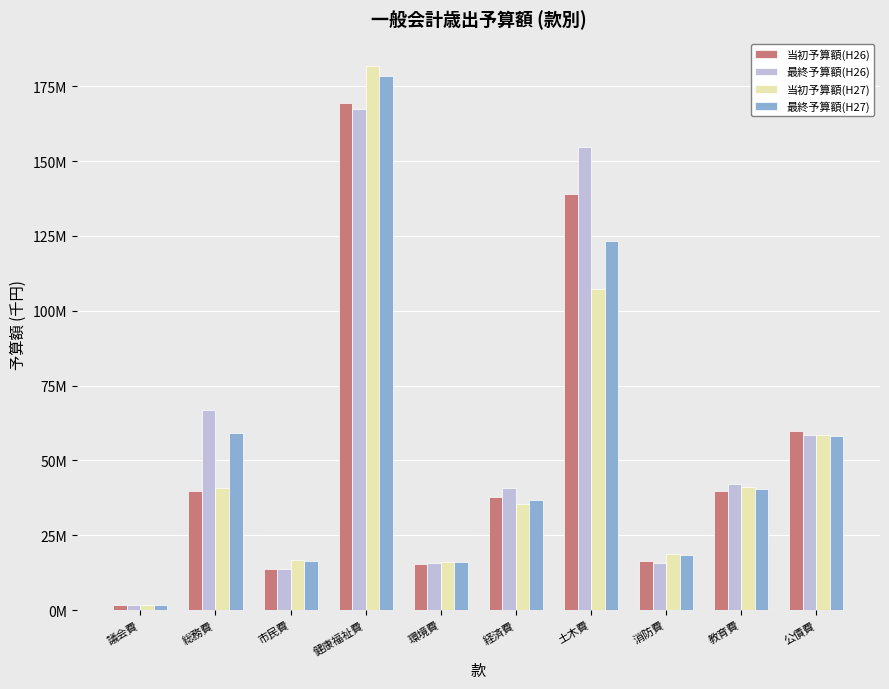

Reading left to right, what are all the values shown in this chart?

当初予算額(H26): 1624280	39680292	13794919	169410477	15267375	37735314	138852503	16528640	39936154	59958973
最終予算額(H26): 1624280	66744438	13791828	167219440	15765630	40652343	154626989	15564673	42153894	58458973
当初予算額(H27): 1635420	40630864	16743014	181760055	16065810	35534073	107372955	18583422	41195898	58644801
最終予算額(H27): 1635420	59145504	16333008	178298608	16020465	36900765	123161018	18425698	40443103	58144801